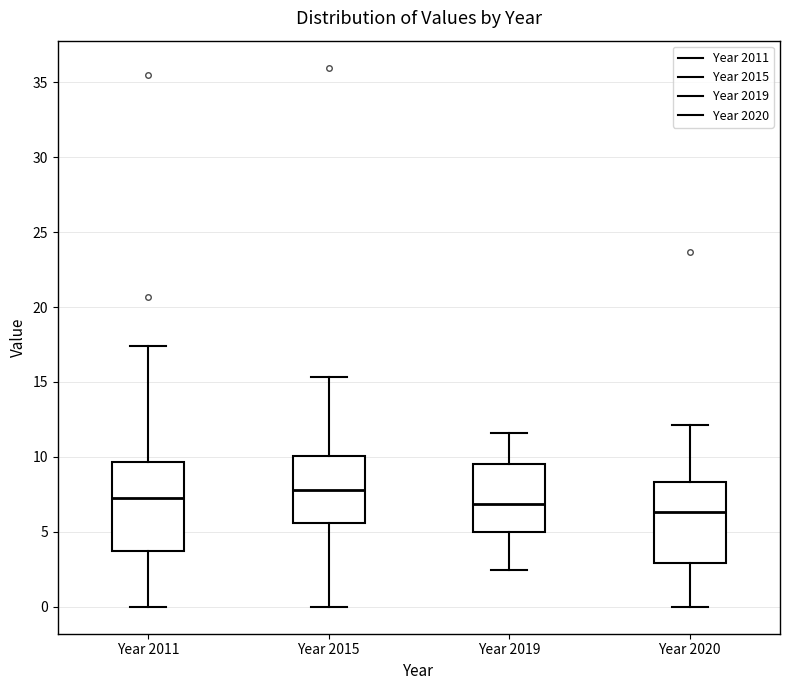

Reading left to right, transcribe this box plot: for each box, give where its median line is, the range the box spans, and where its two whiskers end, as read against the y-axis. The values are not printed on the chart, so give them approximately, as read against the axis.

Year 2011: median 7.0, box 3.5 to 9.5, whiskers 0.0 to 17.5
Year 2015: median 8.0, box 5.5 to 10.0, whiskers 0.0 to 15.5
Year 2019: median 7.0, box 5.0 to 9.5, whiskers 2.5 to 11.5
Year 2020: median 6.5, box 3.0 to 8.5, whiskers 0.0 to 12.0